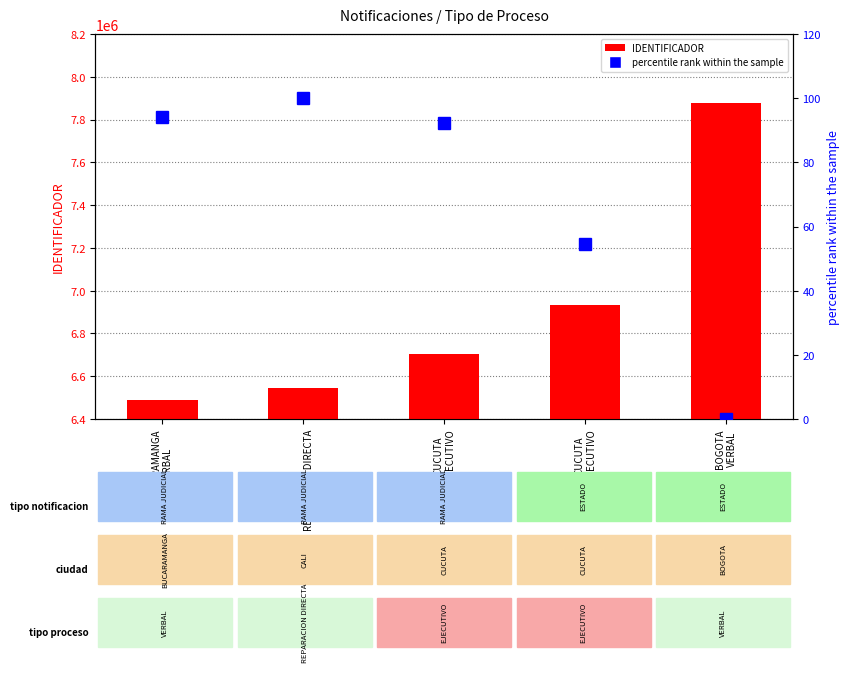

Which series has the largest total across all categories?

IDENTIFICADOR